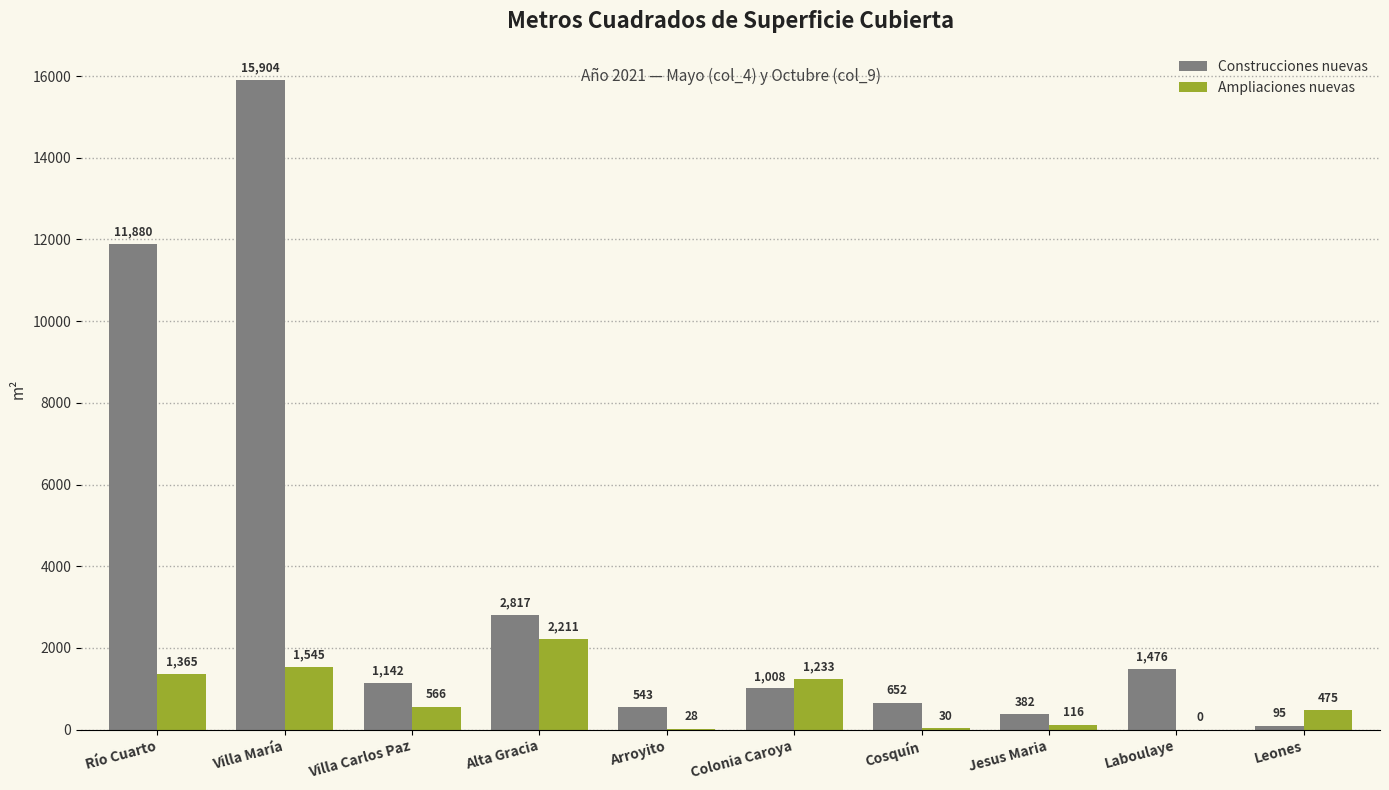

Which series changed the most between Río Cuarto and Villa Carlos Paz?

Construcciones nuevas